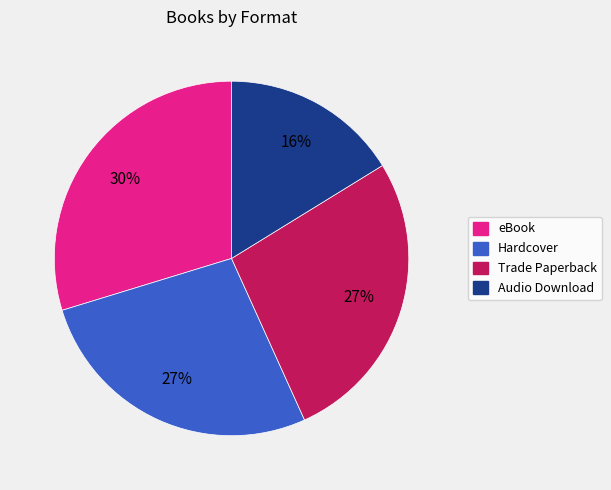

What percentage is the Audio Download slice, to the nearest percent?

16%